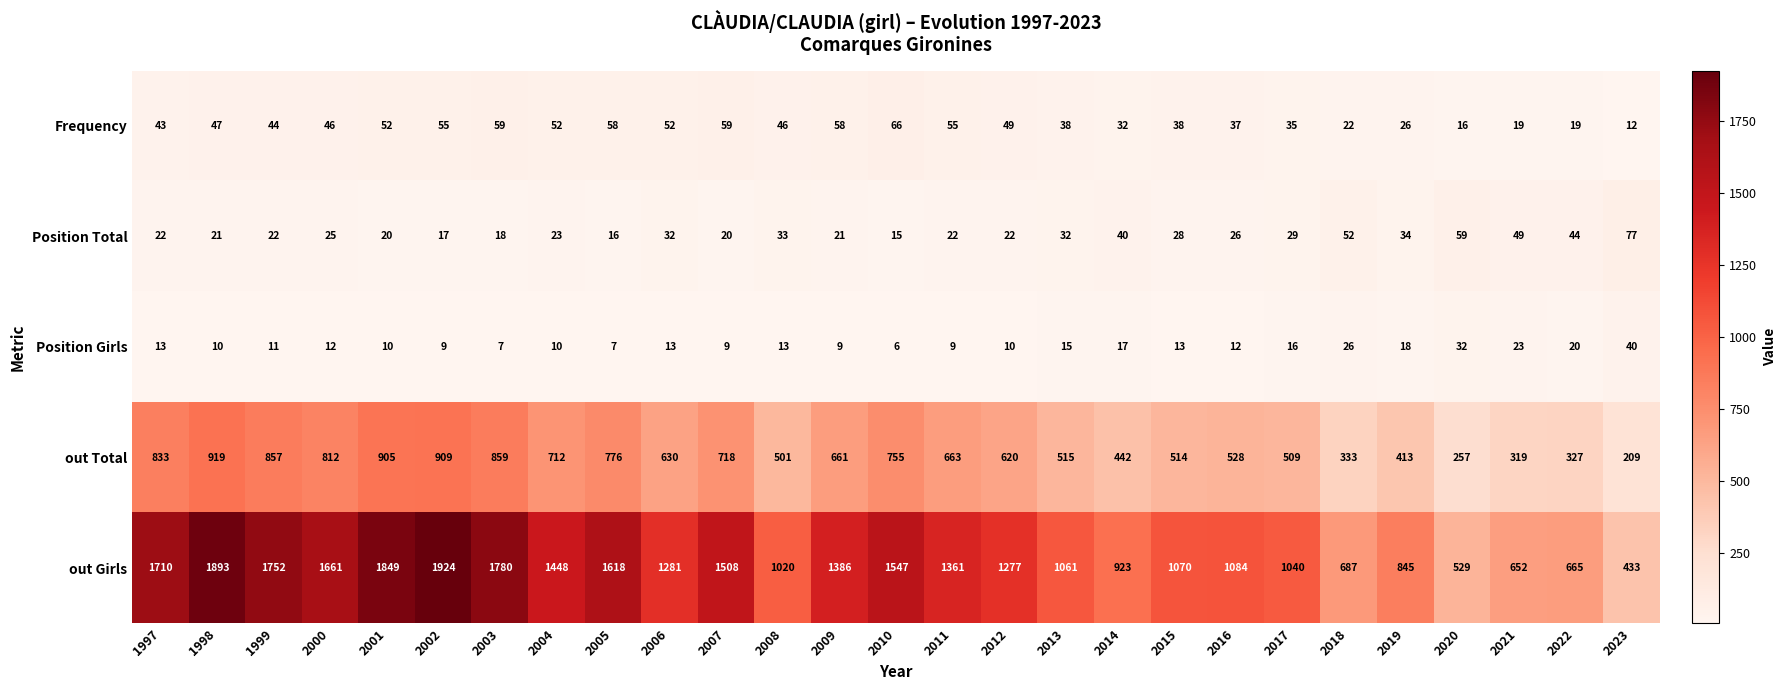

What is the total value across all series at 2000?

2556